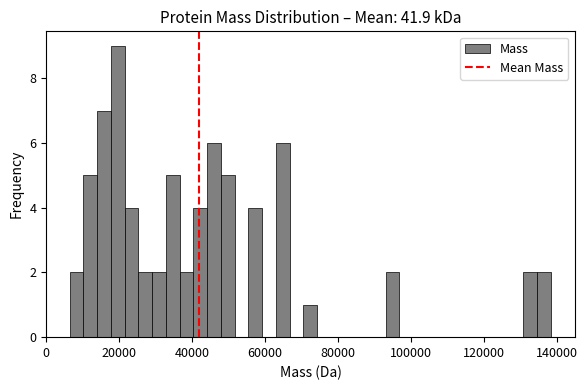

Read against the x-axis, roughly where is the centre of the tallest bar?

20000